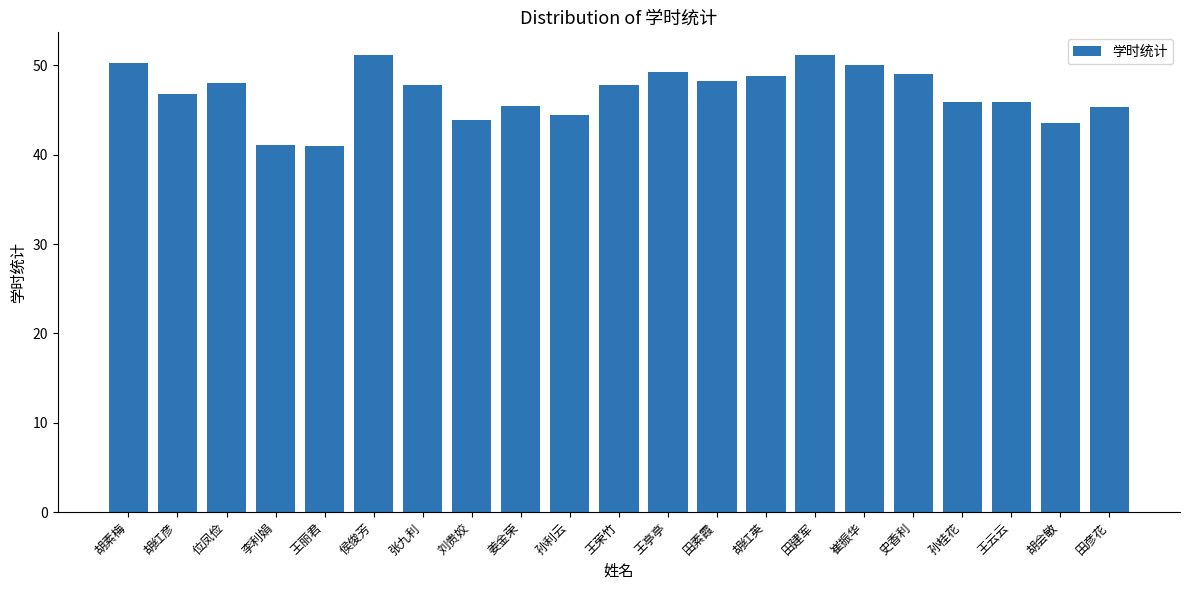

How many series are shown in this chart?

1